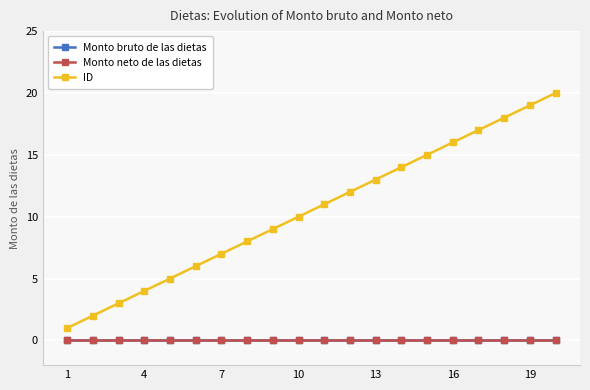

Reading left to right, what are all the values shown in this chart?

Monto bruto de las dietas: 0	0	0	0	0	0	0	0	0	0	0	0	0	0	0	0	0	0	0	0
Monto neto de las dietas: 0	0	0	0	0	0	0	0	0	0	0	0	0	0	0	0	0	0	0	0
ID: 1	2	3	4	5	6	7	8	9	10	11	12	13	14	15	16	17	18	19	20